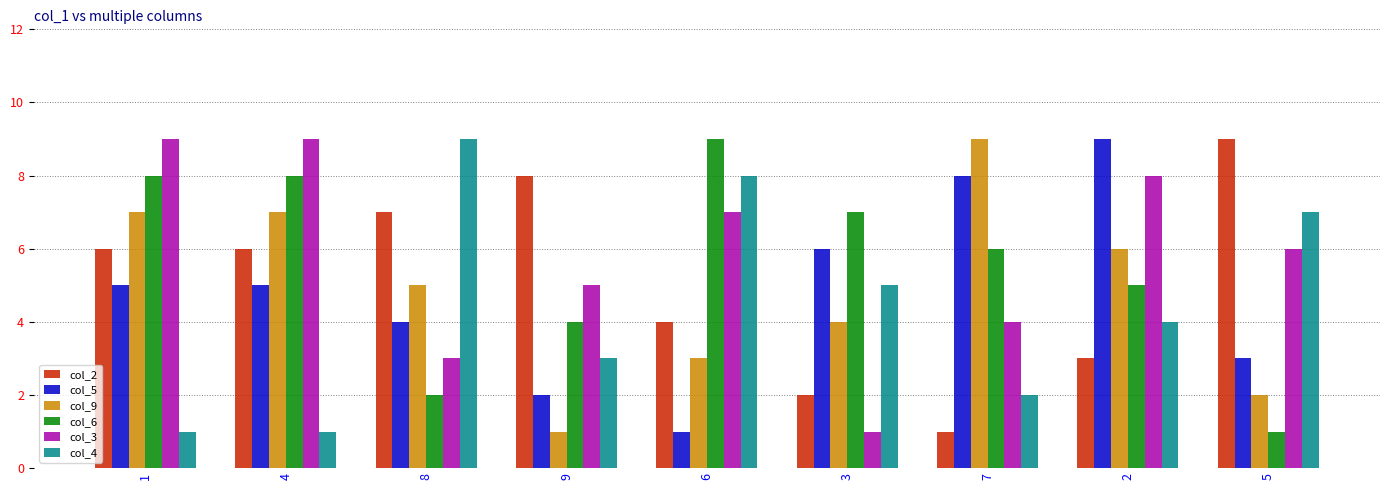

Count the number of categories in the chart.

9